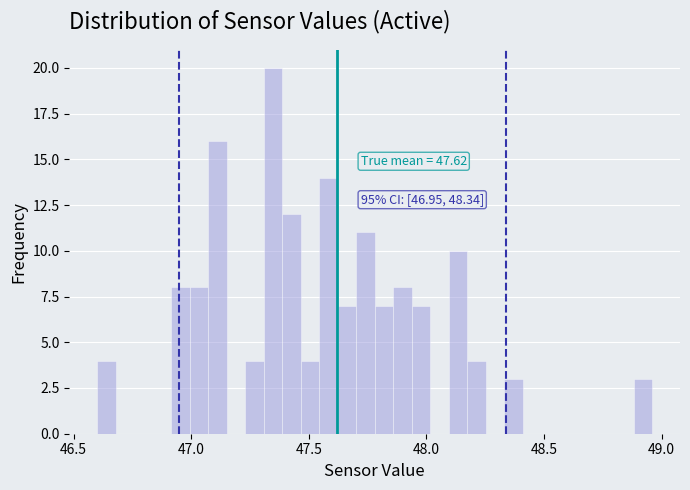

Around what value on the x-axis is the tallest bar? Give the approximate position of its centre, as read against the axis.

47.35